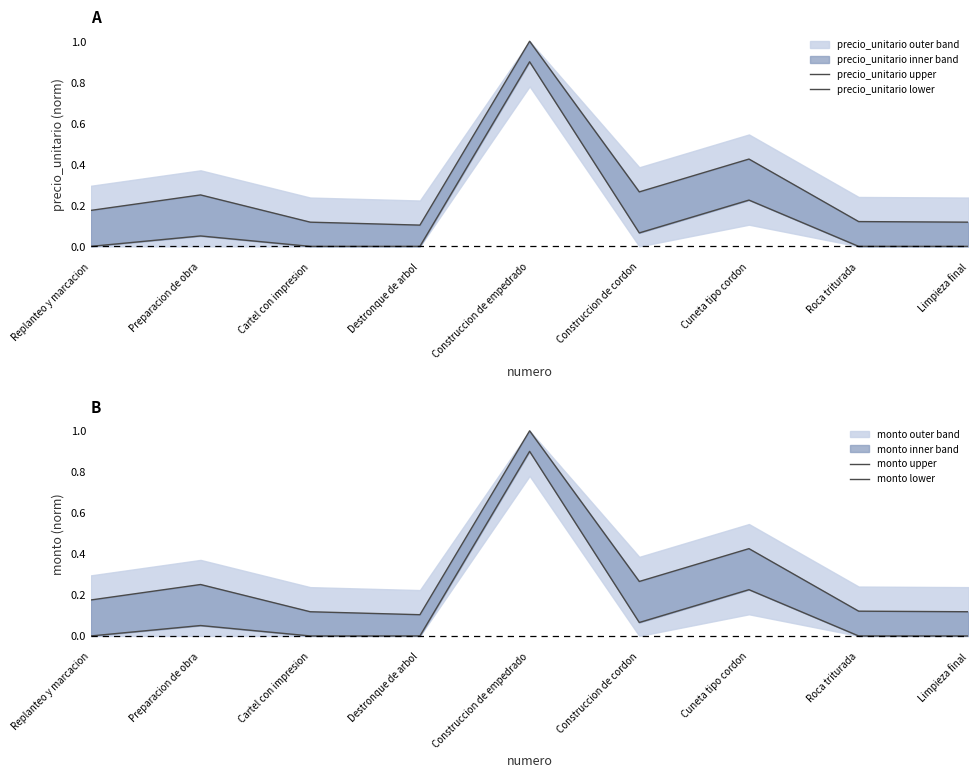

Which series has the widest spread of values?

precio_unitario lower